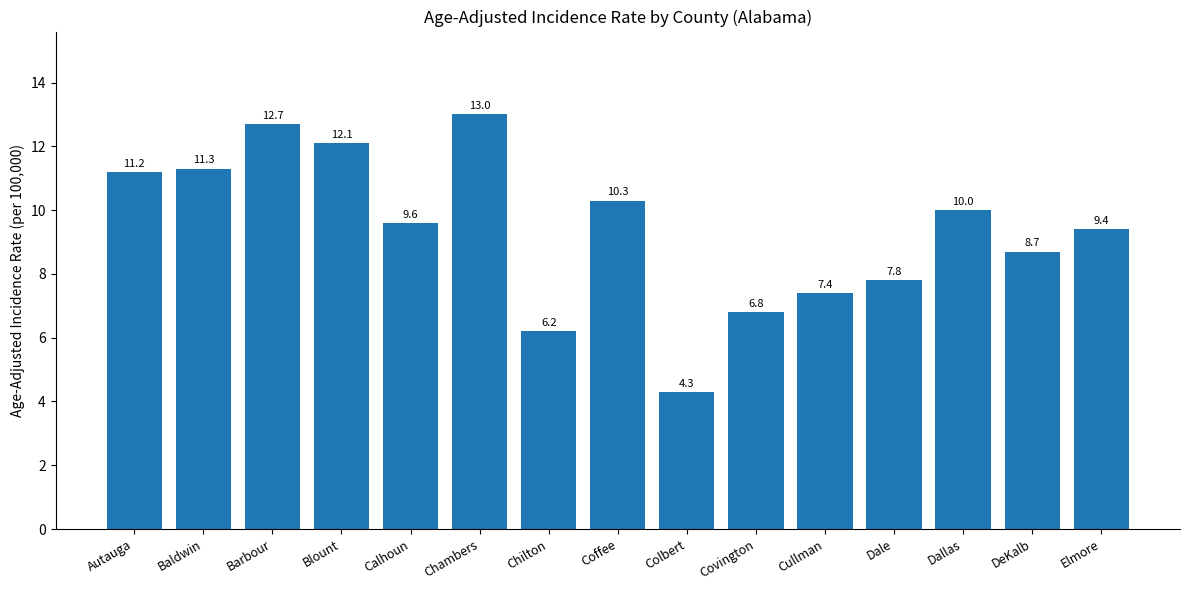

Count the number of data series in this chart.

1